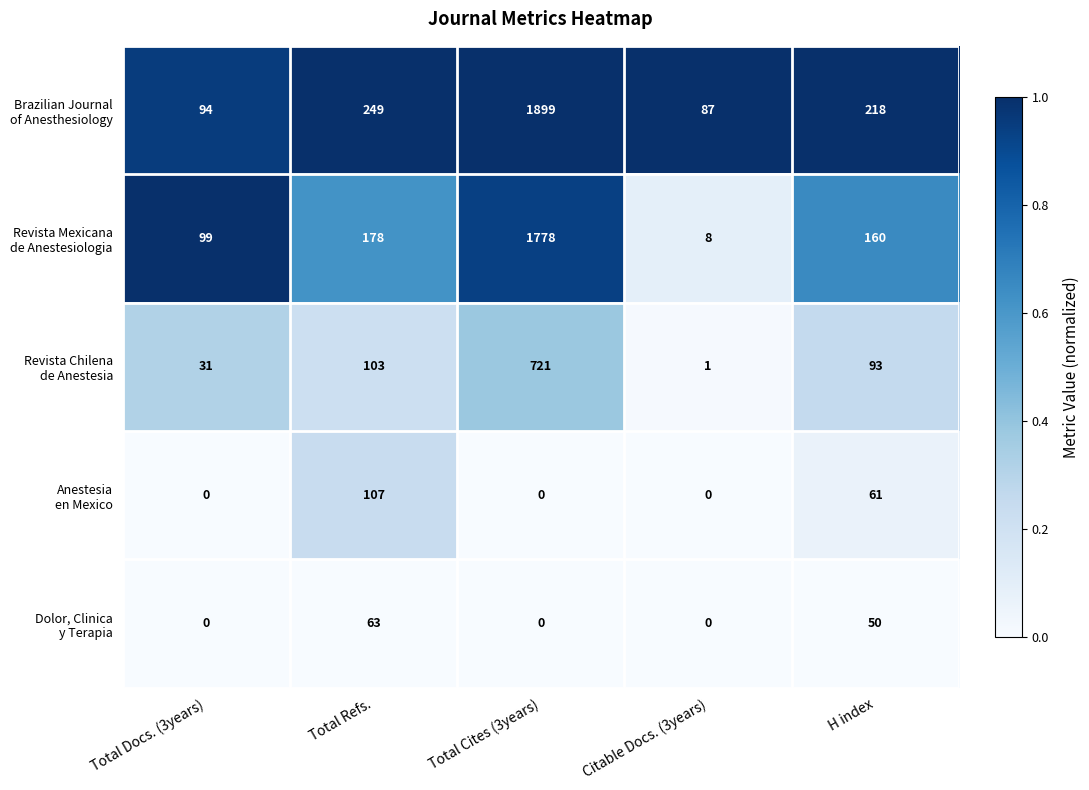

What is the maximum value shown in the chart?

1899